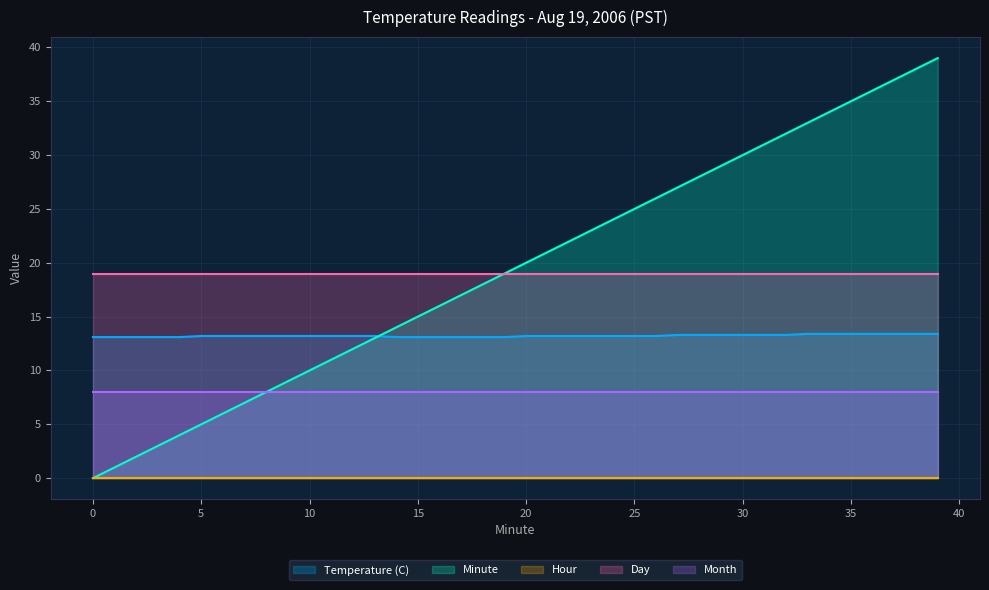

True or false: Month and Minute intersect in this chart.

False